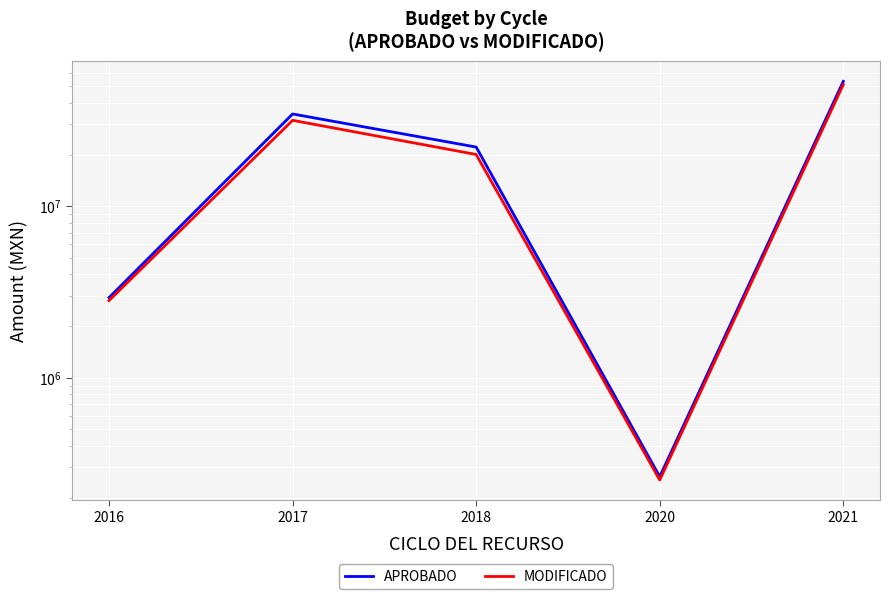

True or false: MODIFICADO and APROBADO cross at least once.

False